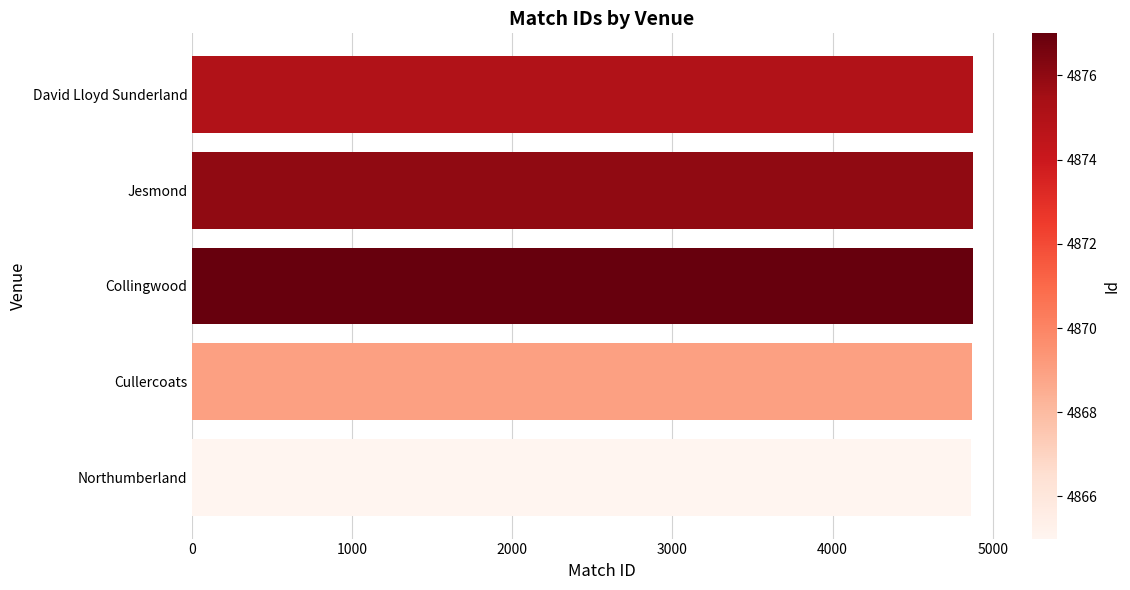

What is the sum of all values?

24362